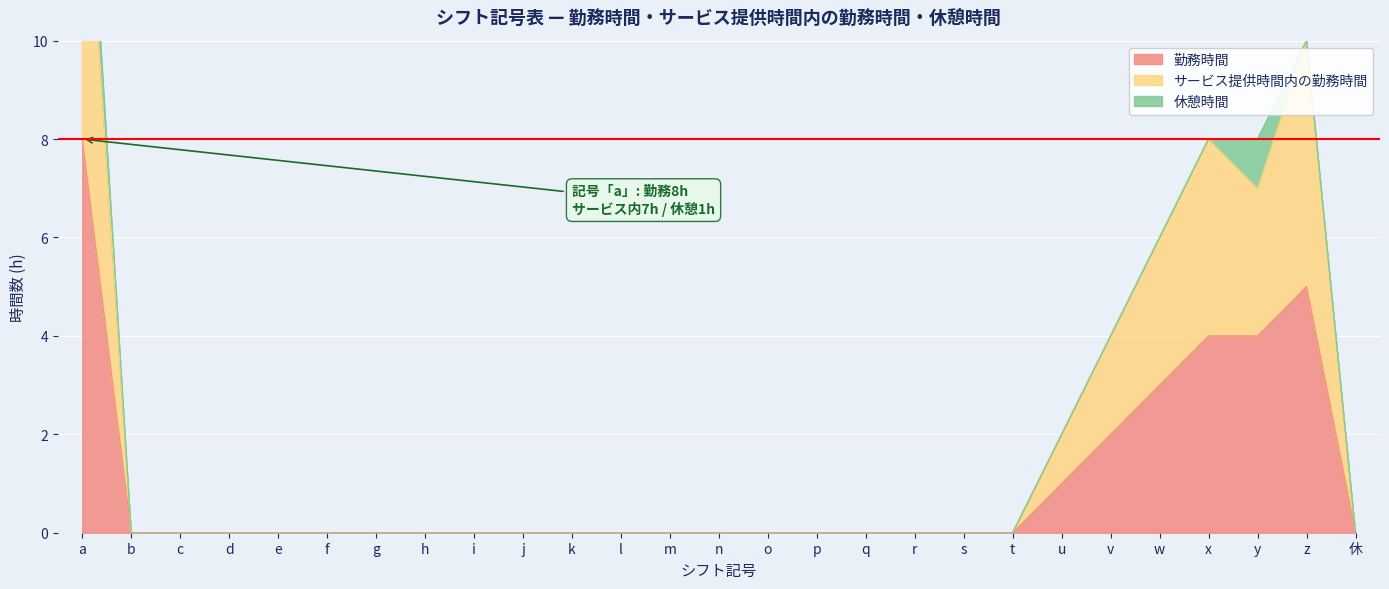

The 勤務時間 series shows -5 at o. True or false?

False